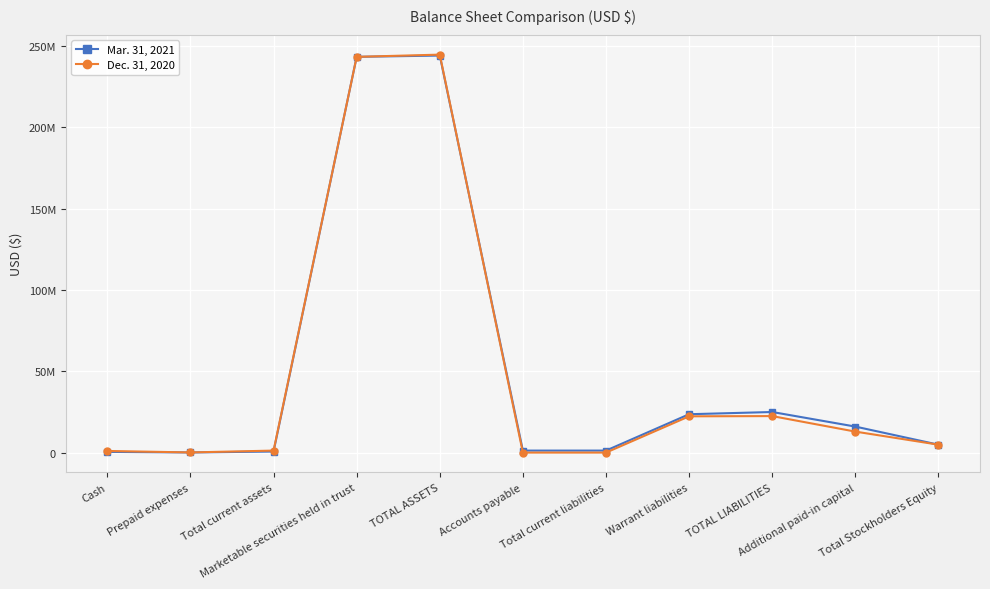

What is the maximum value for Dec. 31, 2020?

244746983